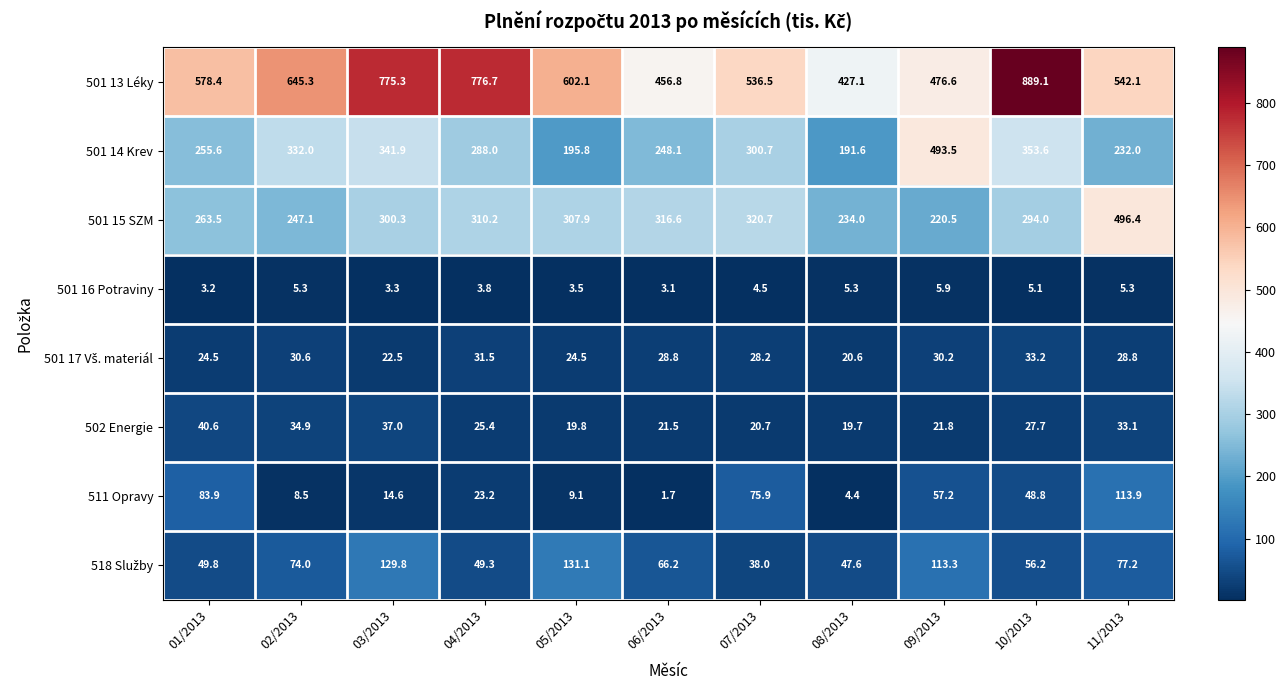

How many data points in 501 16 Potraviny are above 4?

6